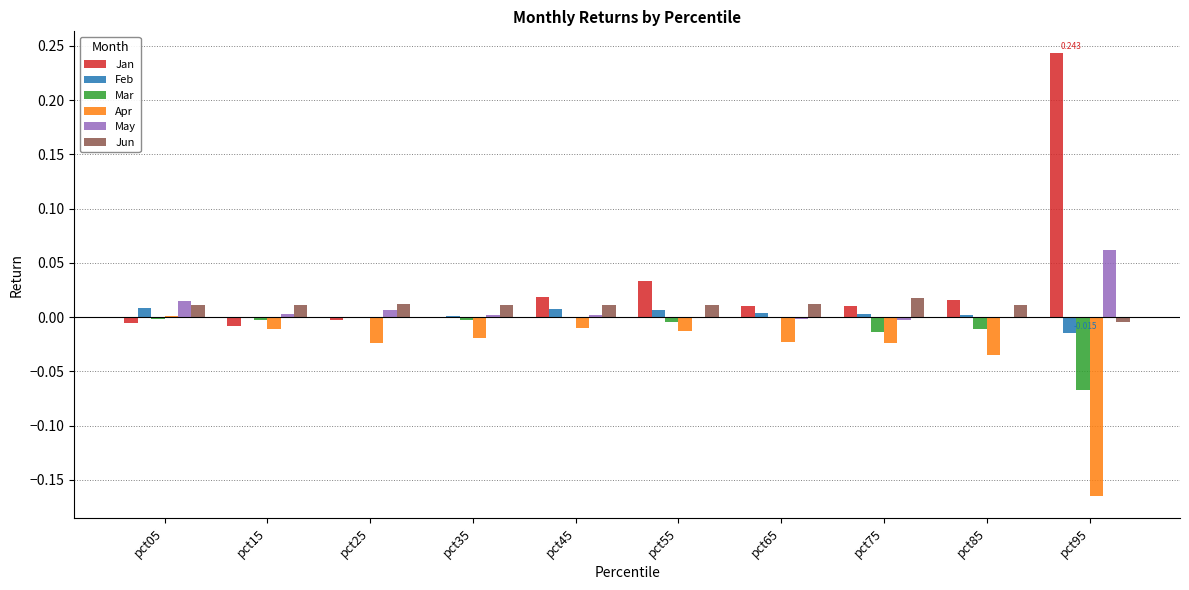

Are the bars horizontal?

No